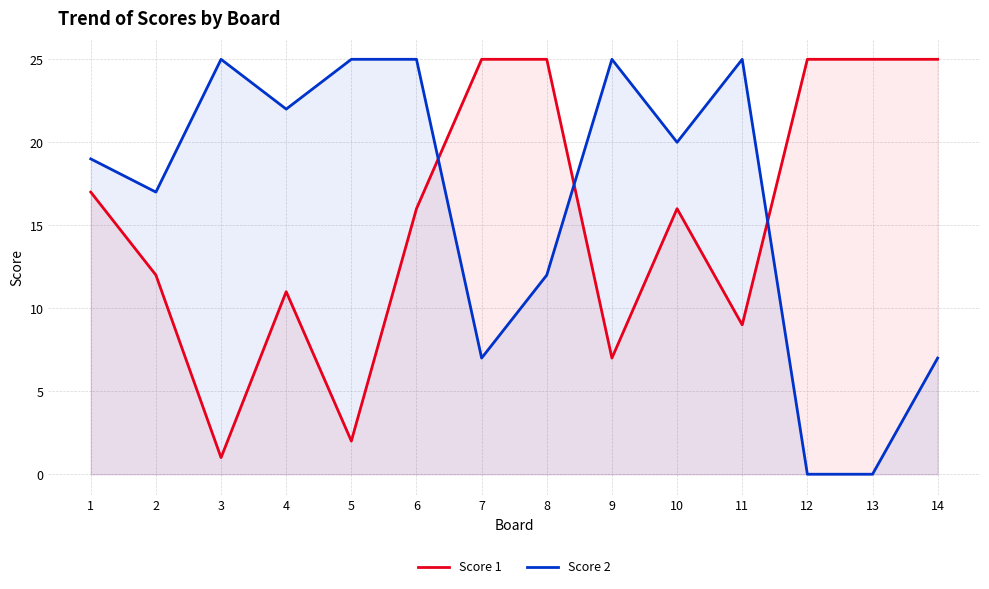

What is the sum of the Score 2 values at 11 and 6?

50